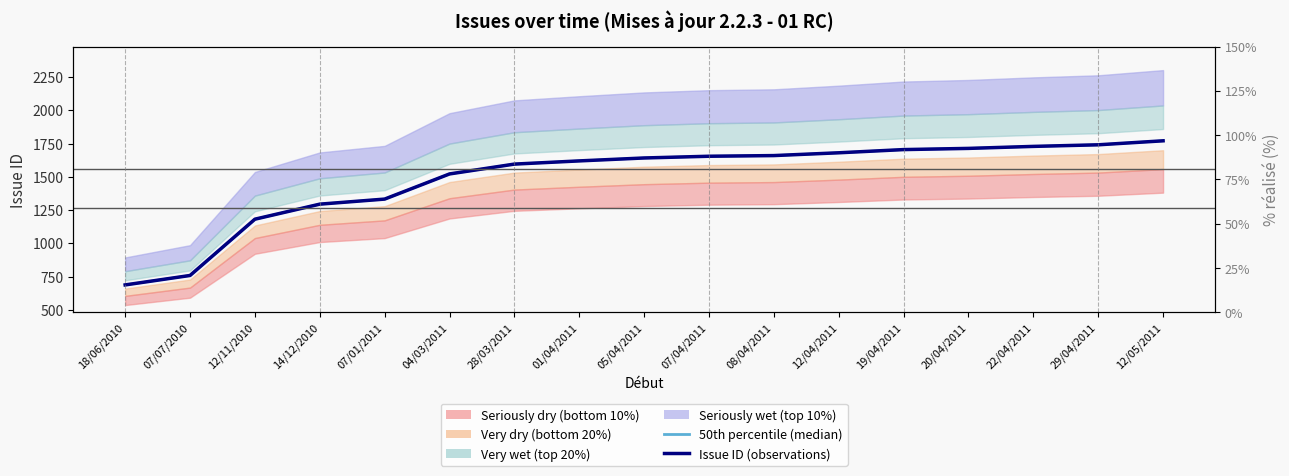

Reading right to left, list all the values displayed in this chart.

50th percentile (median): 12/05/2011=1771	29/04/2011=1741	22/04/2011=1729	20/04/2011=1714	19/04/2011=1705	12/04/2011=1681	08/04/2011=1660	07/04/2011=1655	05/04/2011=1642	01/04/2011=1620	28/03/2011=1596	04/03/2011=1522	07/01/2011=1333	14/12/2010=1295	12/11/2010=1182	07/07/2010=759	18/06/2010=688
Issue ID (observations): 12/05/2011=1771	29/04/2011=1741	22/04/2011=1729	20/04/2011=1714	19/04/2011=1705	12/04/2011=1681	08/04/2011=1660	07/04/2011=1655	05/04/2011=1642	01/04/2011=1620	28/03/2011=1596	04/03/2011=1522	07/01/2011=1333	14/12/2010=1295	12/11/2010=1182	07/07/2010=759	18/06/2010=688